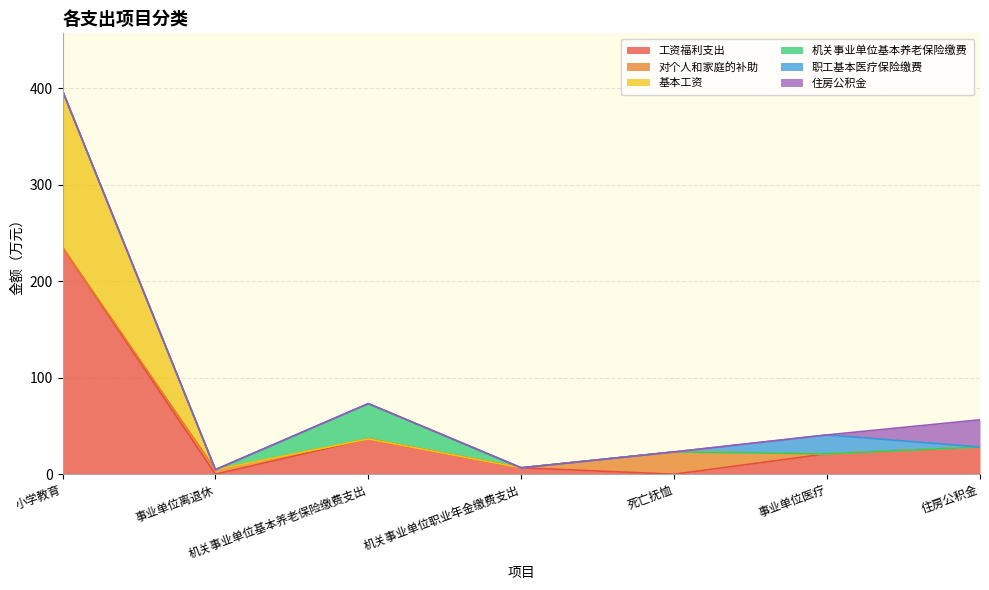

At which category does the chart reach its minimum across all series?

事业单位离退休